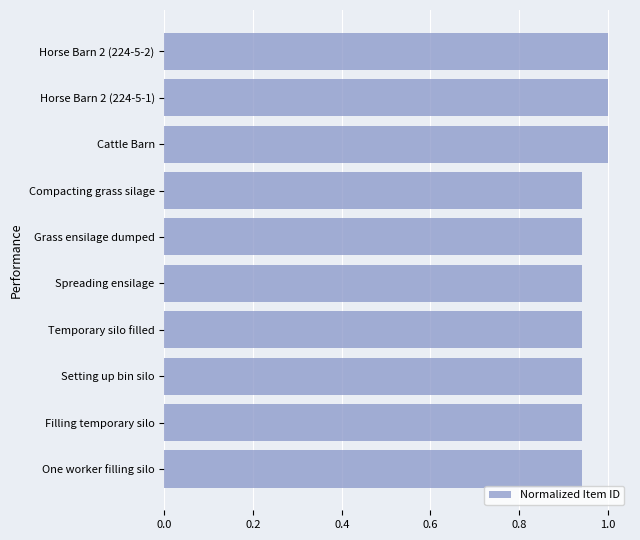

What is the greatest value displayed?

1.0